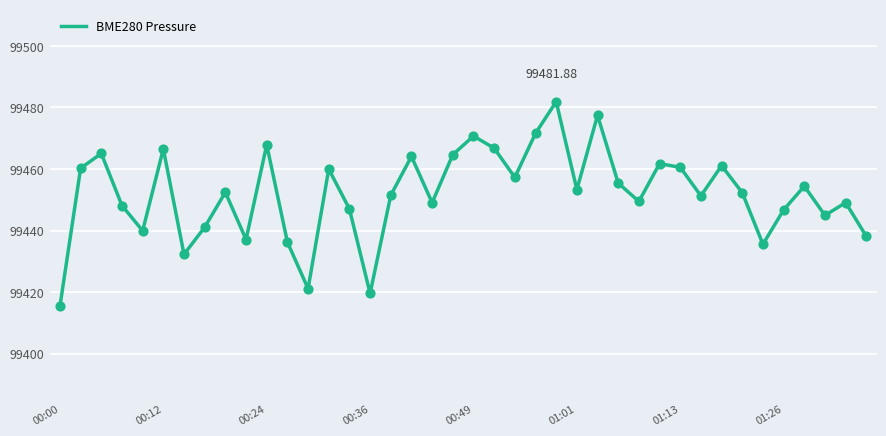

What is the difference between the maximum and minimum values?

66.4